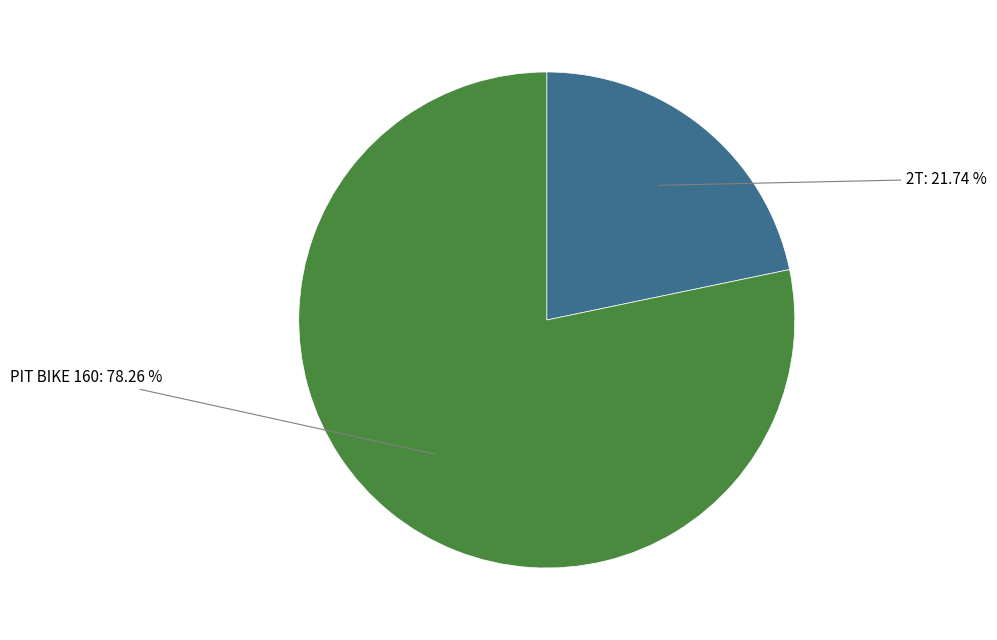

How many slices are in this pie chart?

2